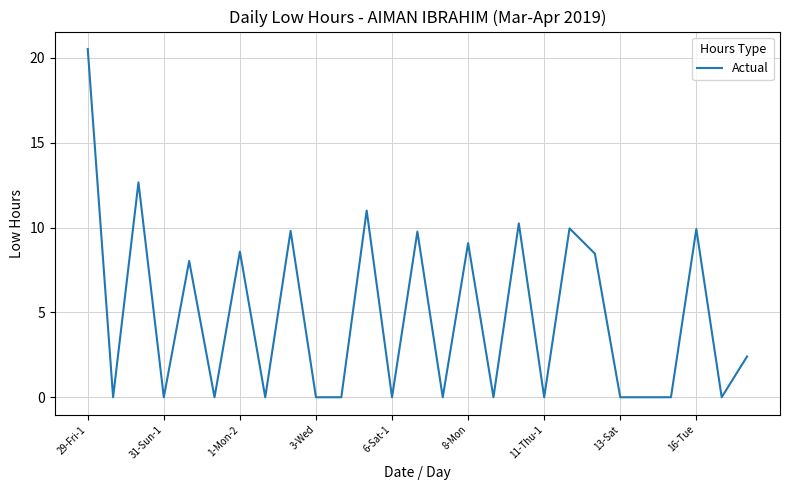

What is the difference between the maximum and minimum values?

20.5